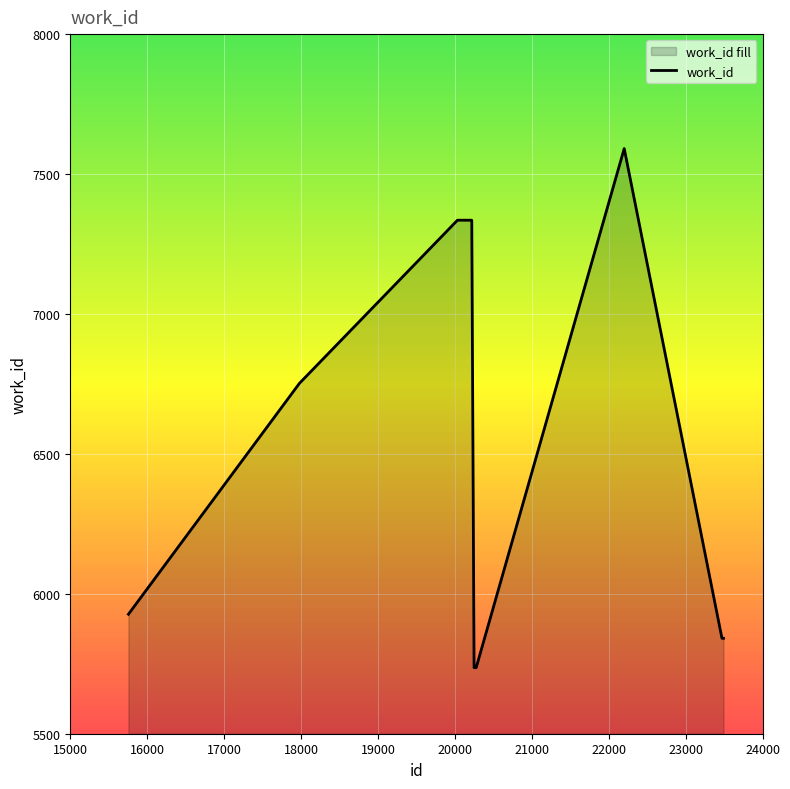

What is the maximum value shown in the chart?

7591